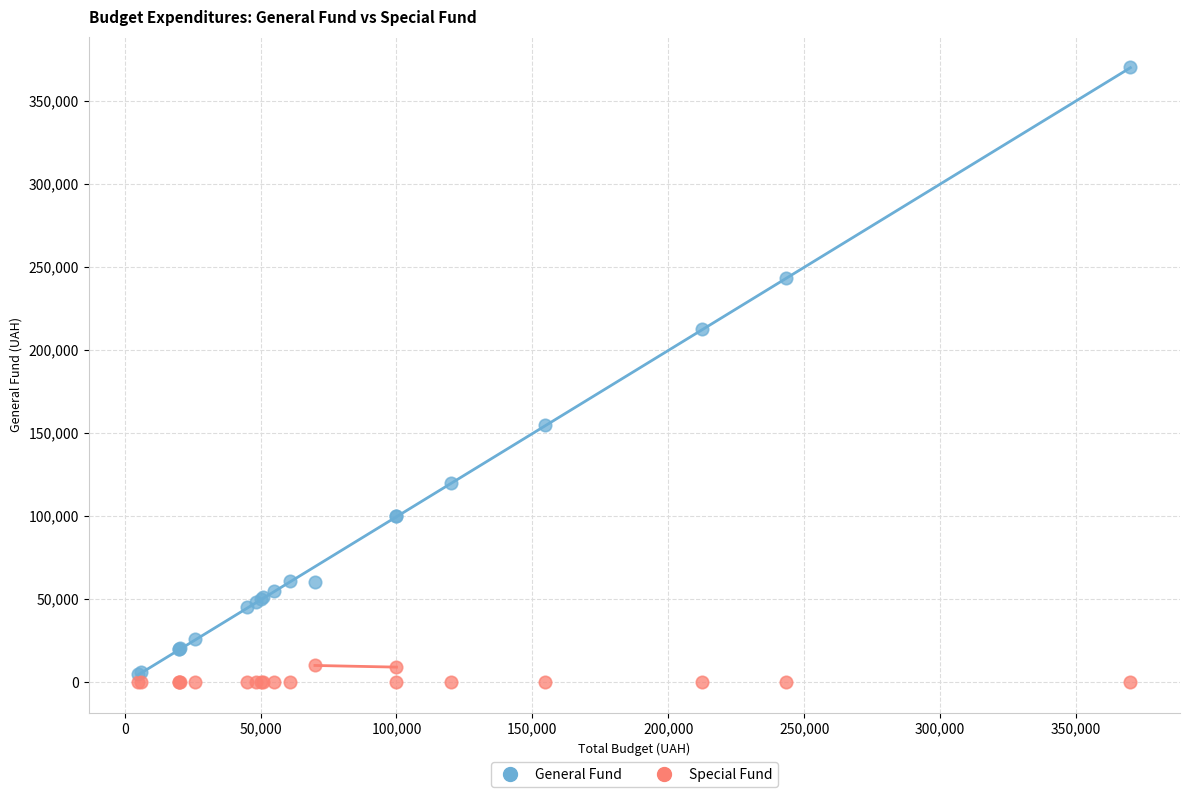

Which series reaches the minimum Y coordinate?

Special Fund